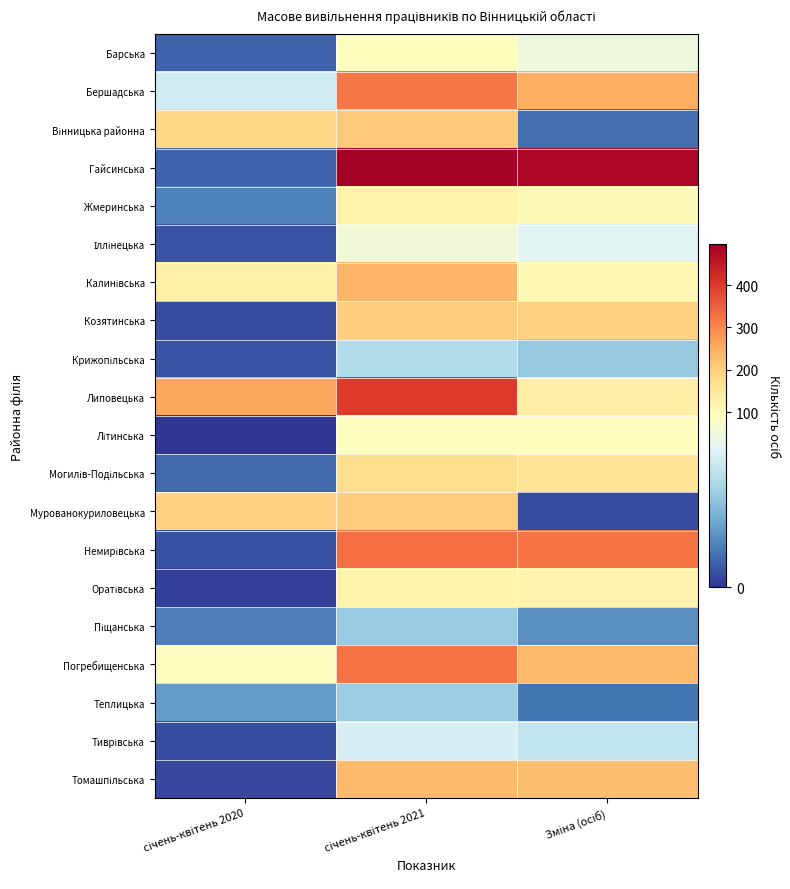

At which category is the sum across all series the highest?

січень-квітень 2021